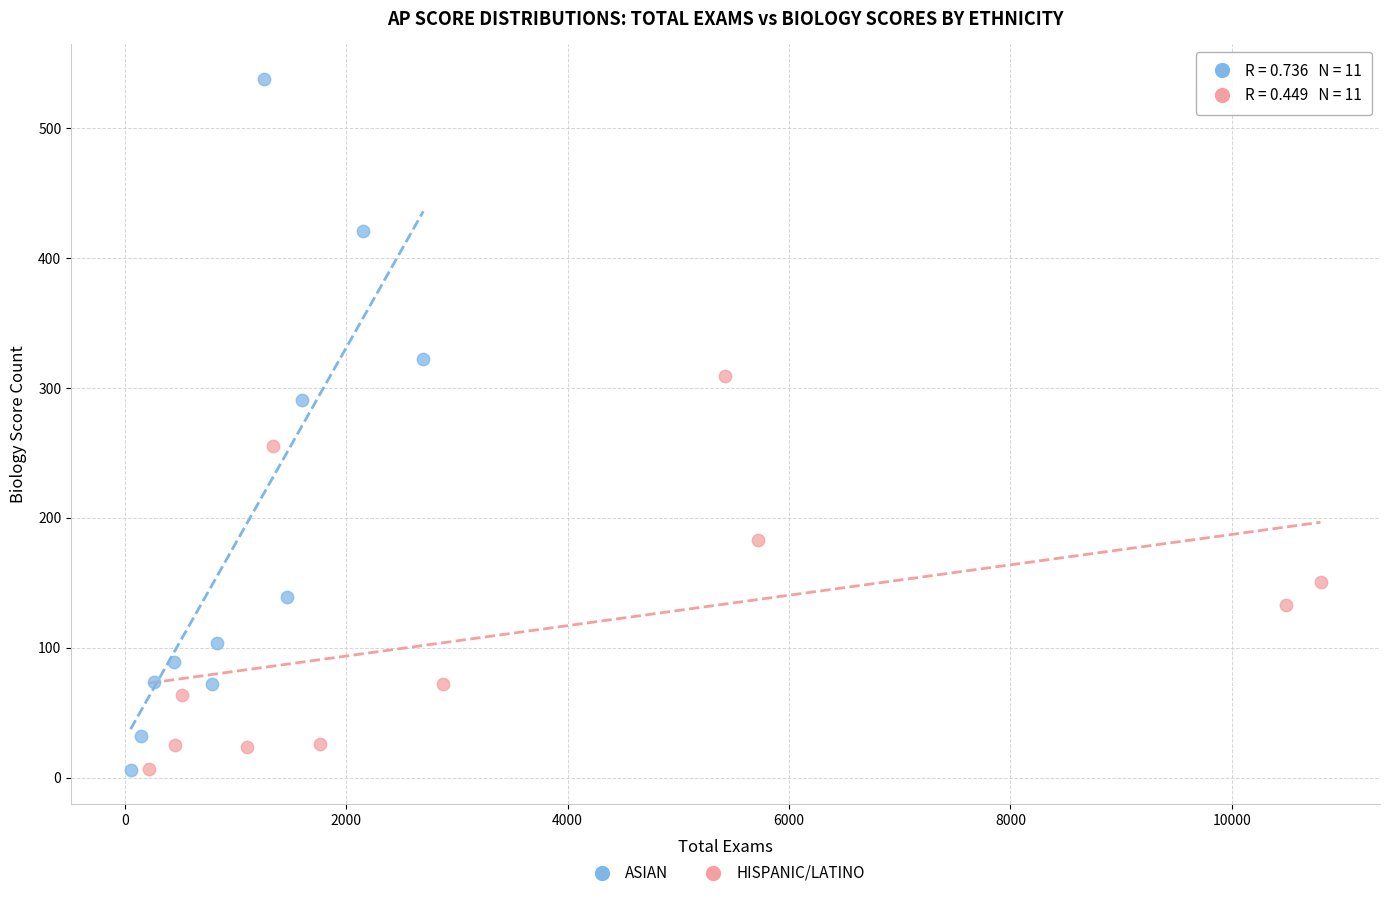

Which series has the widest spread of Y values?

ASIAN